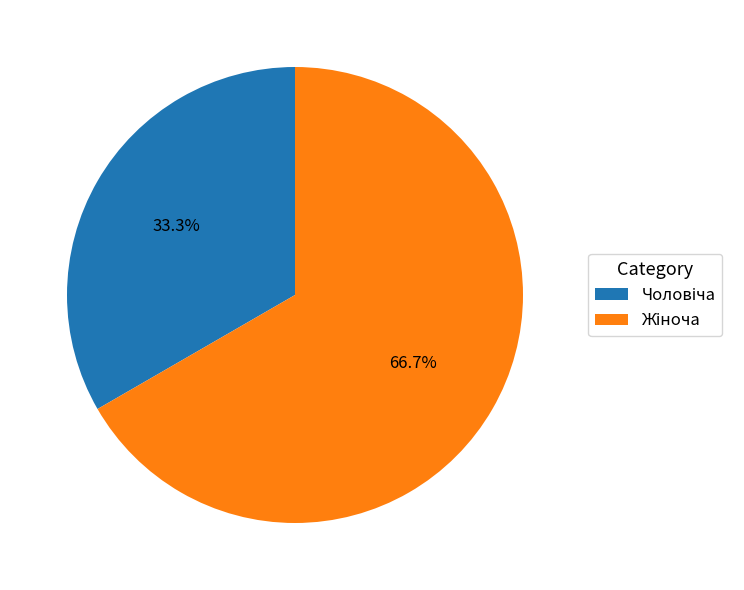

Is there any slice that represents more than half of the pie?

Yes